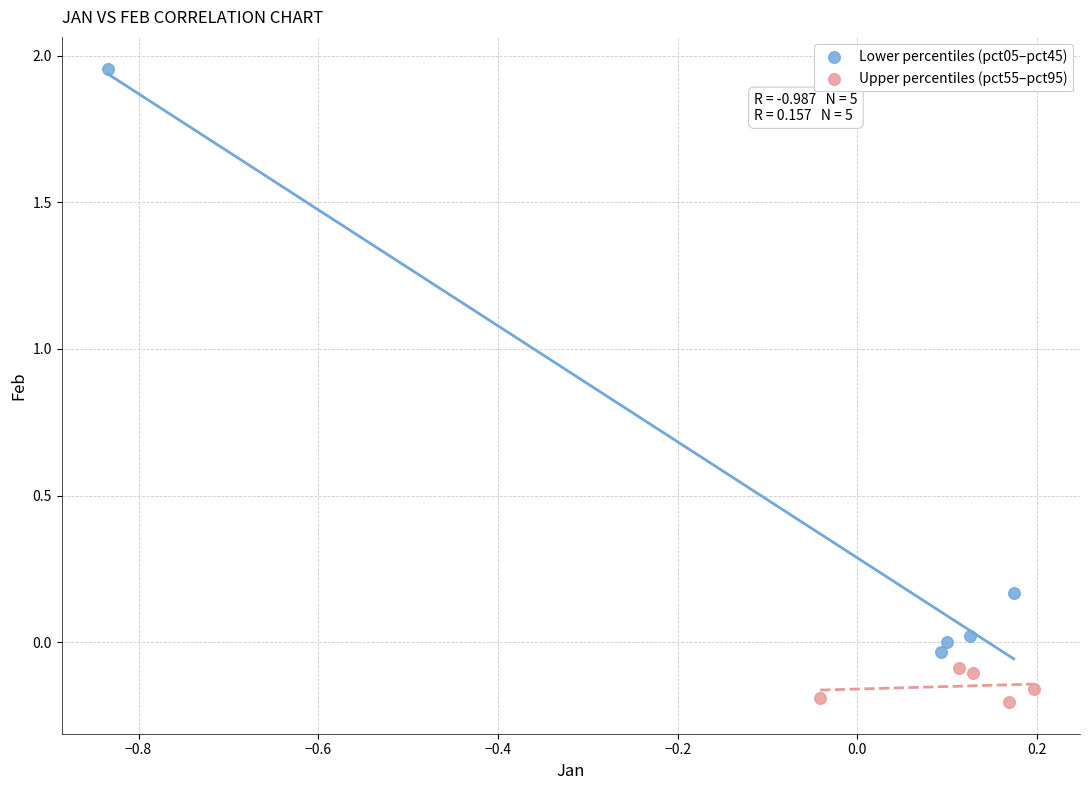

What are all the series names shown in the legend?

Lower percentiles (pct05–pct45), Upper percentiles (pct55–pct95)